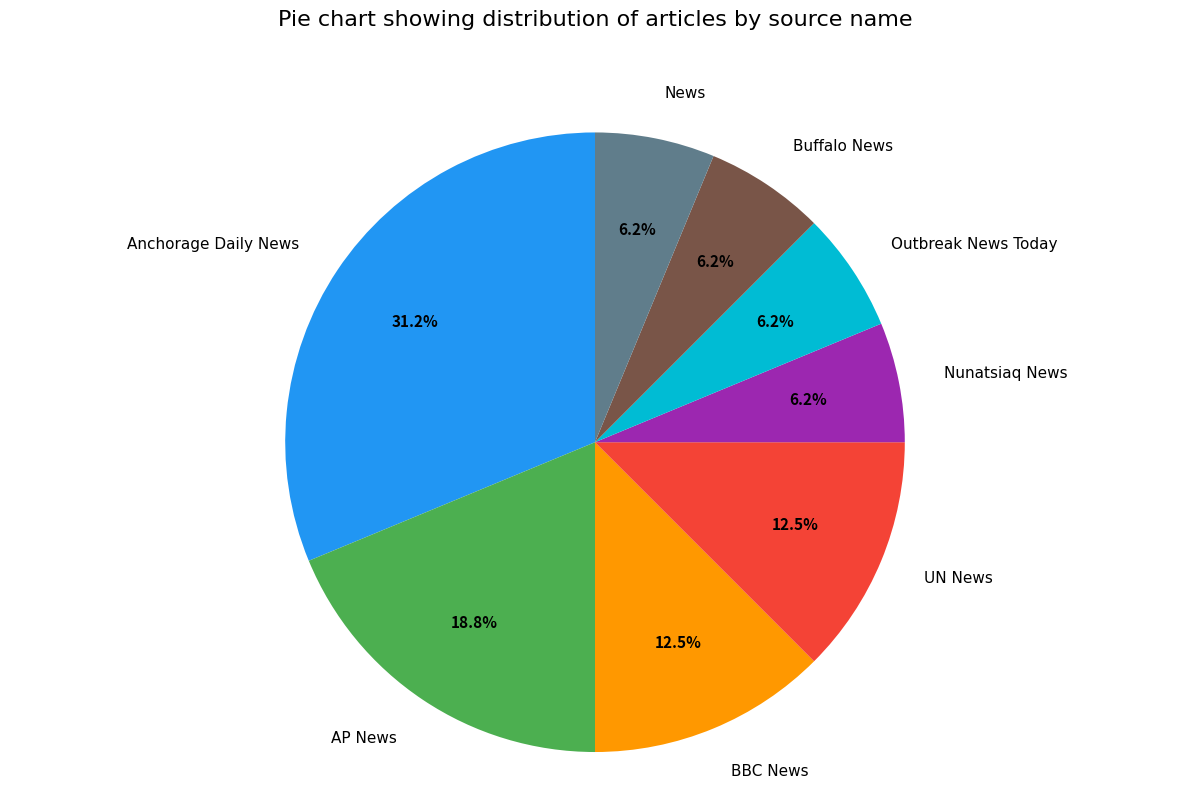

To the nearest percent, what portion does Anchorage Daily News represent?

31%